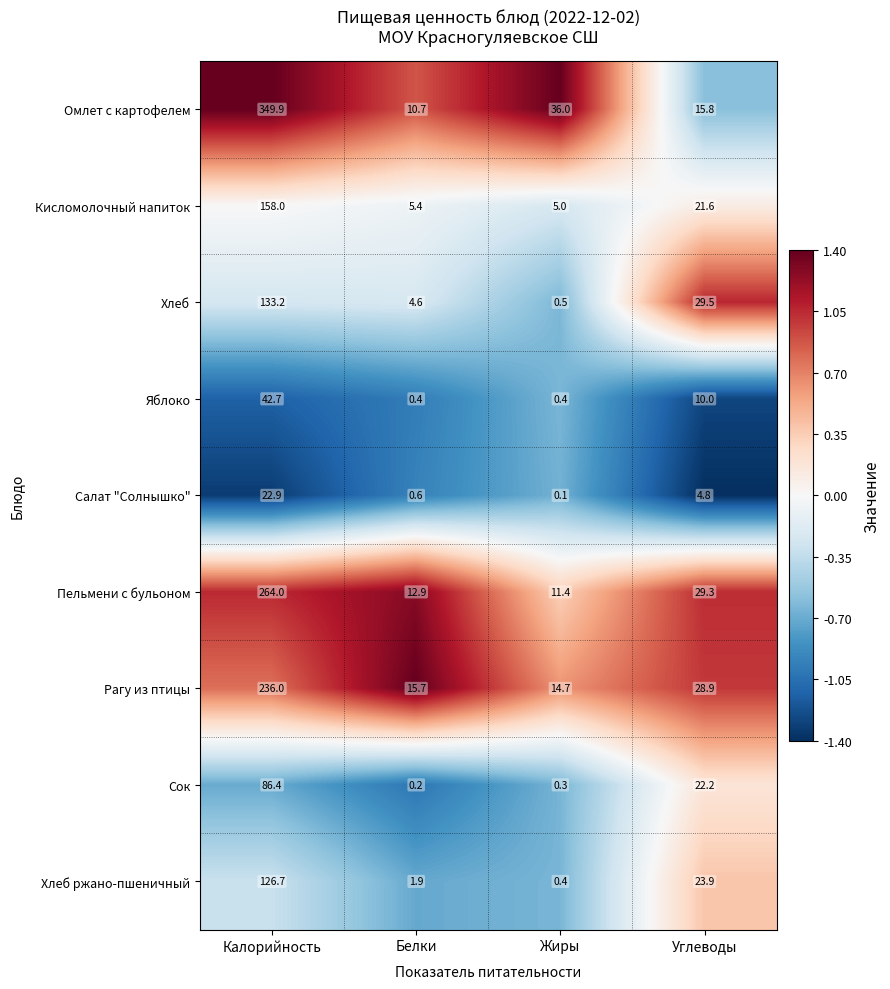

Between Жиры and Углеводы, which series saw the biggest shift?

Хлеб